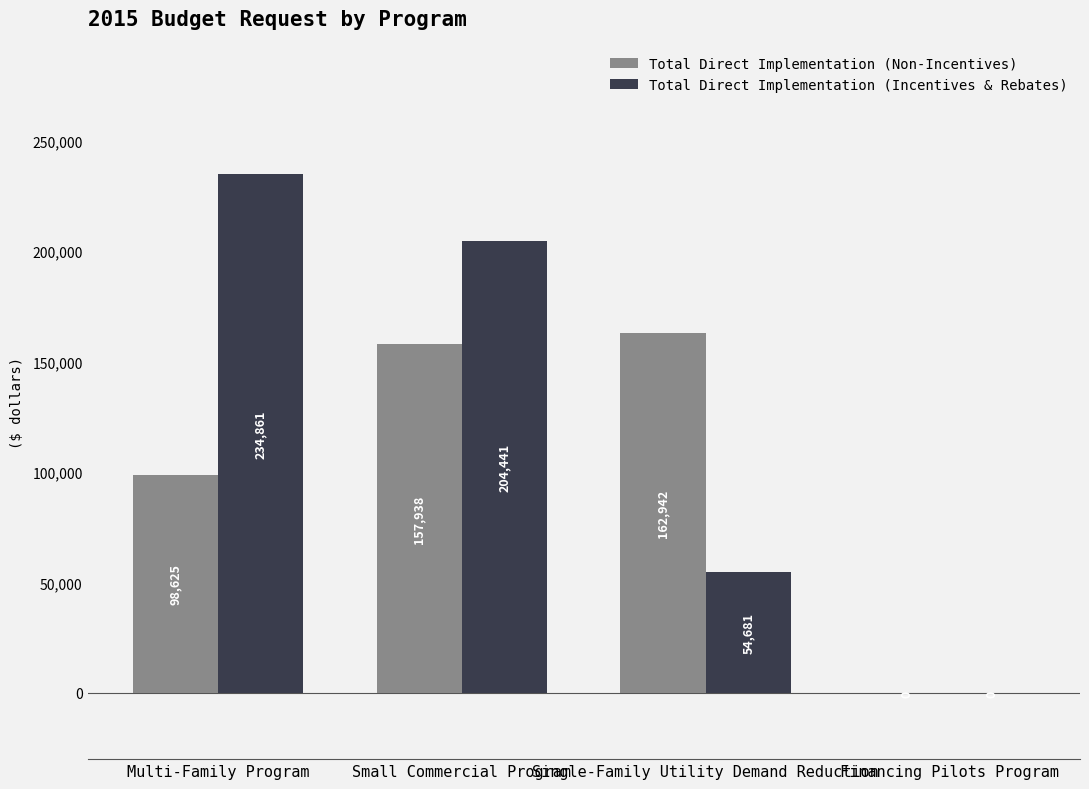

The value of Total Direct Implementation (Incentives & Rebates) at Multi-Family Program is 162906.4. True or false?

False